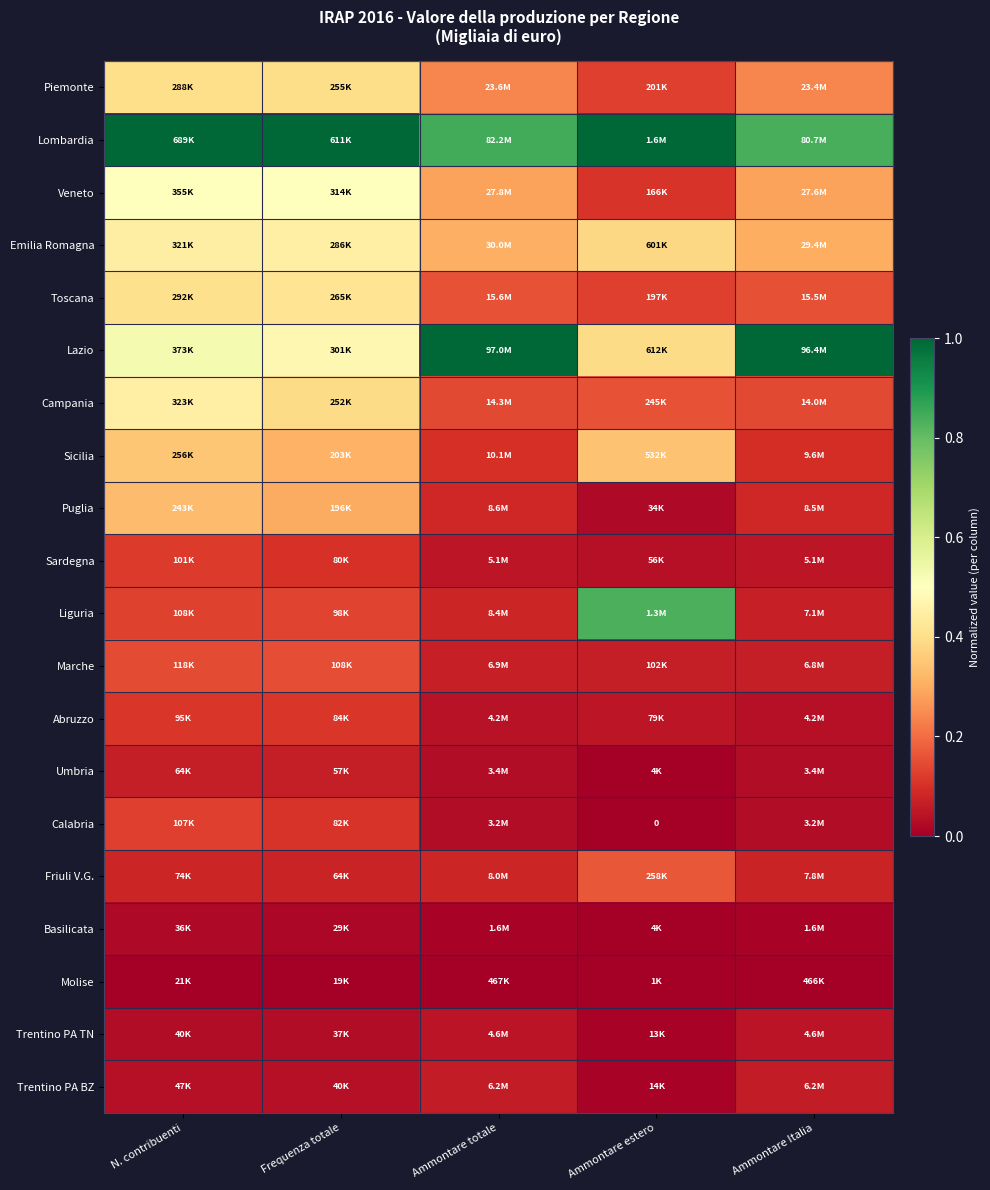

How many data points does each series have?

5